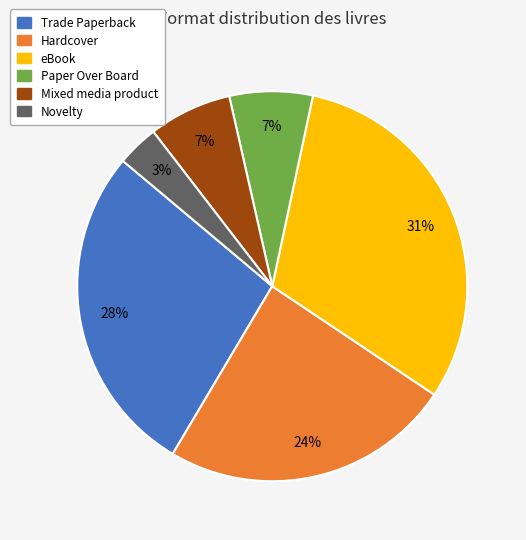

Do Trade Paperback and Mixed media product together represent more than half of the pie?

No